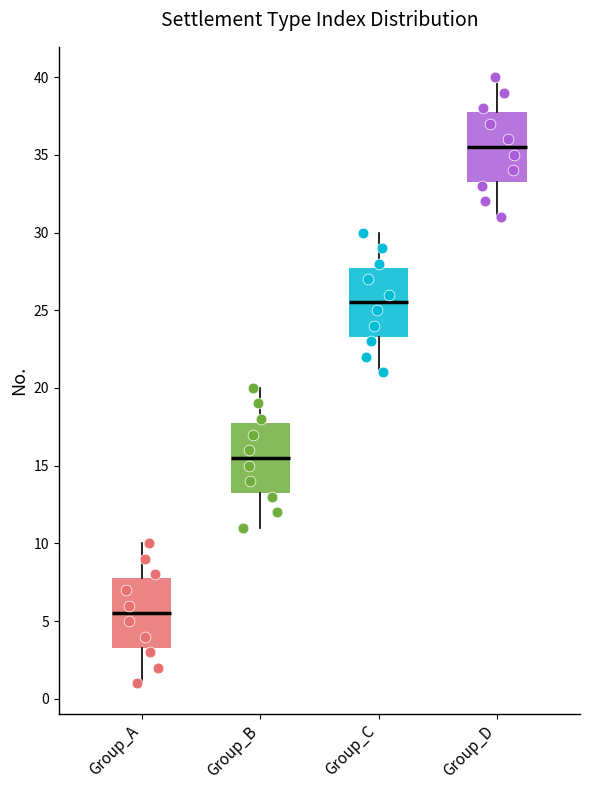

Which box has the highest median line?

Group_D